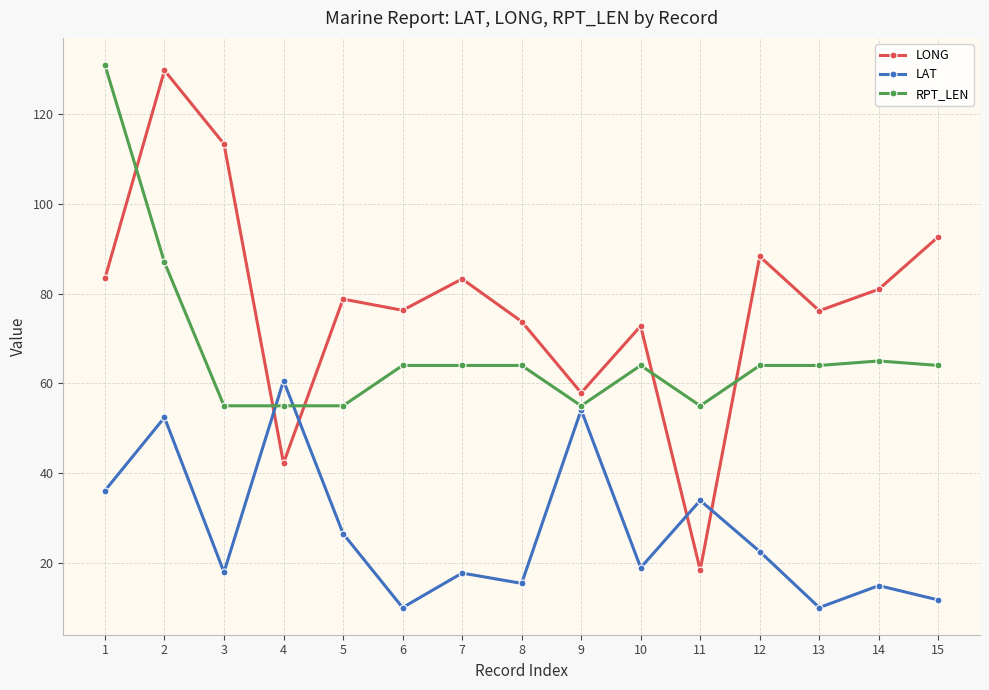

Is it true that LONG equals 42.2 at 4?

True